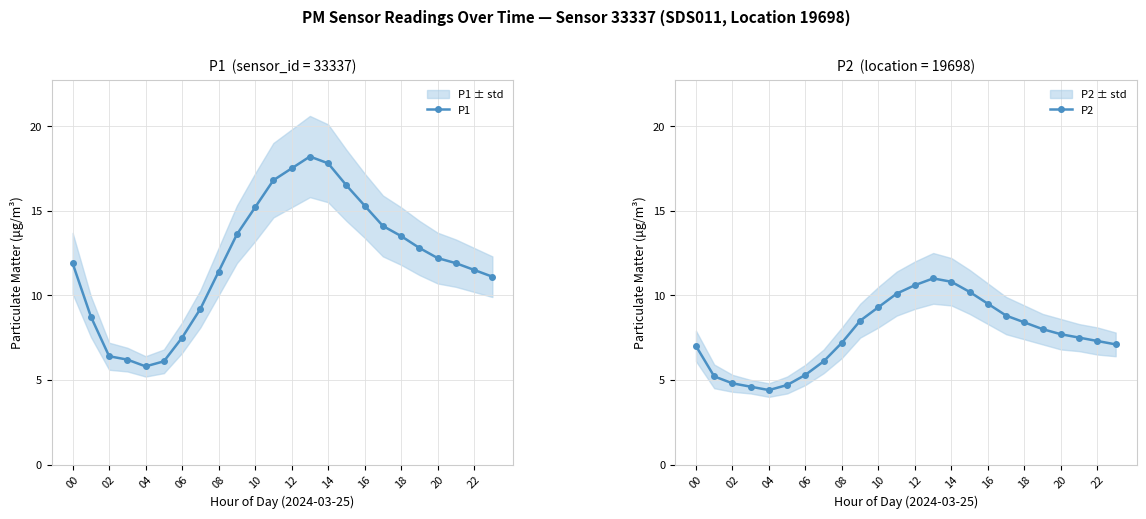

What is the lowest value of the P1 series?

5.8